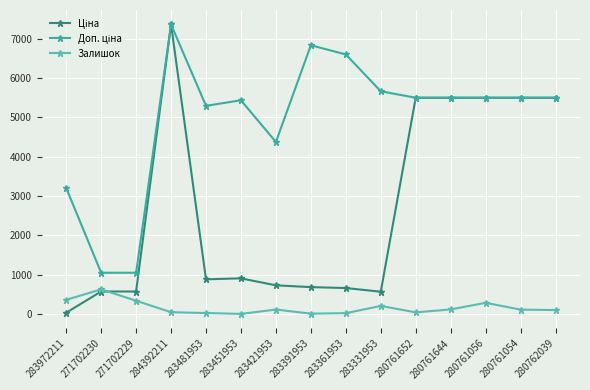

What is the difference between the second highest and minimum values in the Залишок series?

358.0